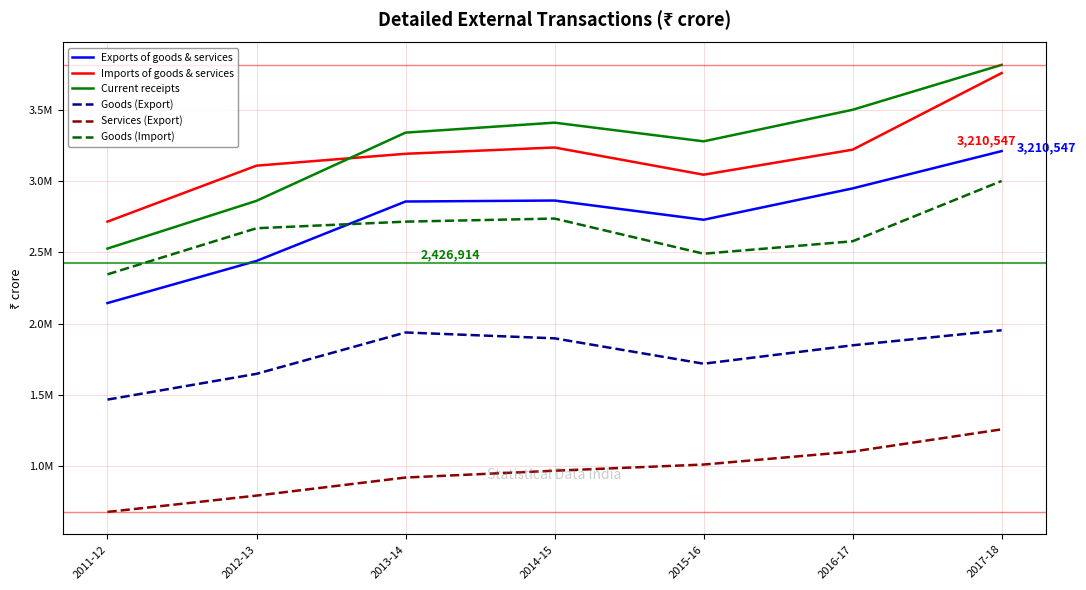

True or false: Goods (Import) and Exports of goods & services cross at least once.

True